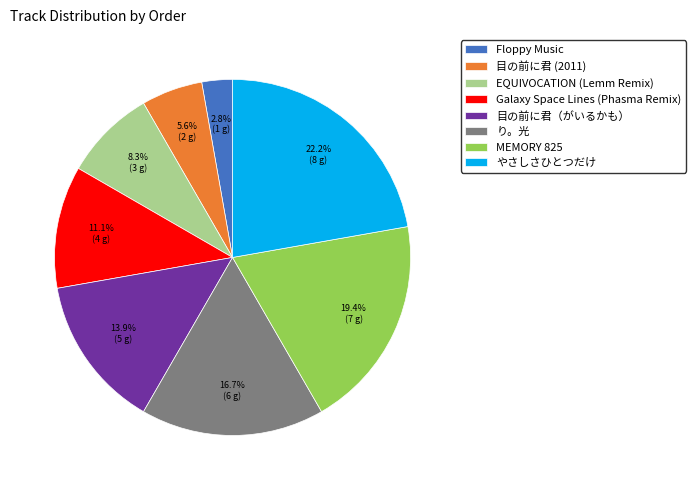

To the nearest percent, what is the difference between the largest and smallest slice percentages?

19%